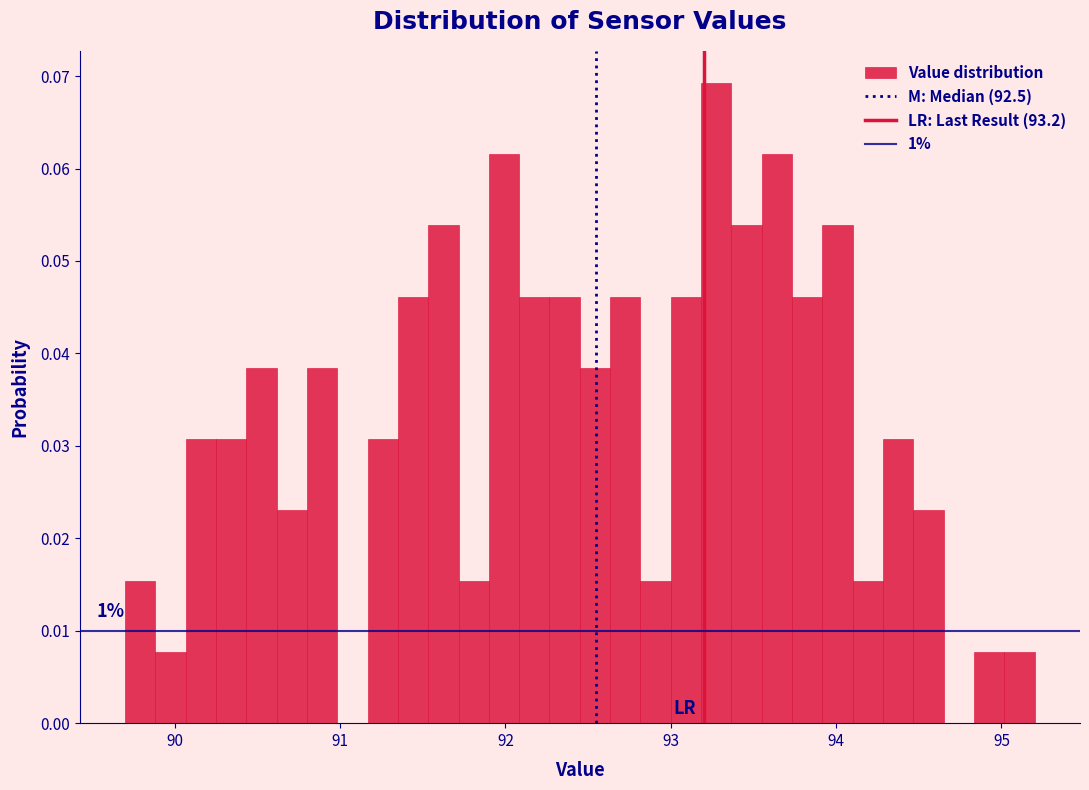

Read against the x-axis, roughly where is the centre of the tallest bar?

93.3